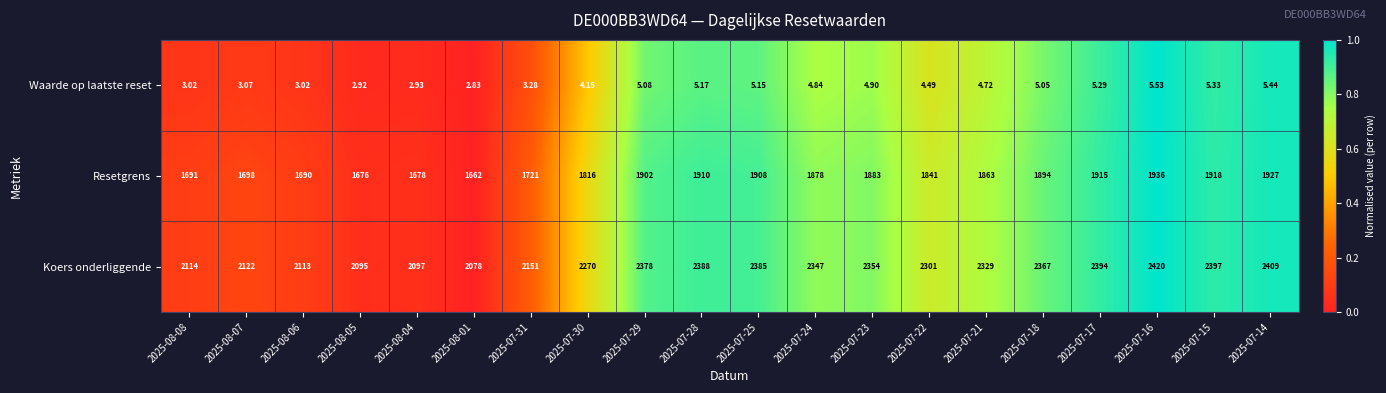

Between 2025-07-30 and 2025-07-18, which series saw the biggest shift?

Koers onderliggende